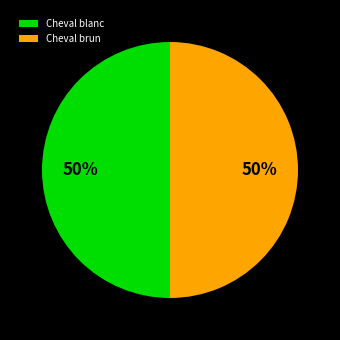

Combined, do Cheval blanc and Cheval brun account for over 50%?

Yes